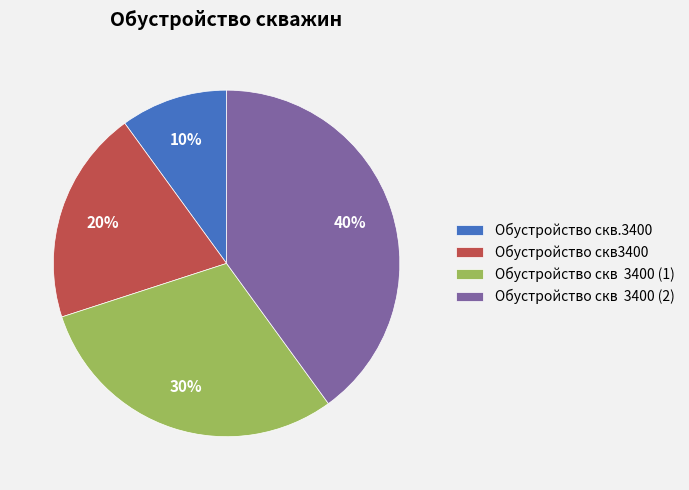

True or false: Обустройство скв.3400 accounts for 10% of the total.

True